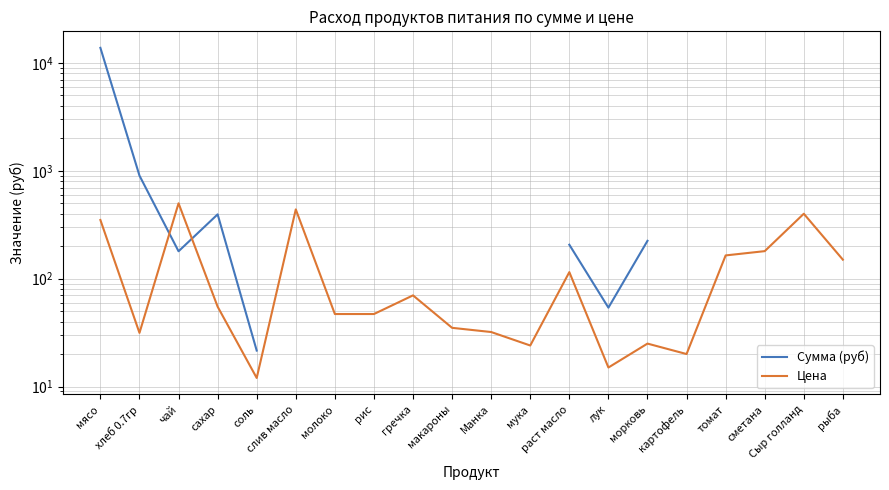

Does the chart display data point markers on the line(s)?

No